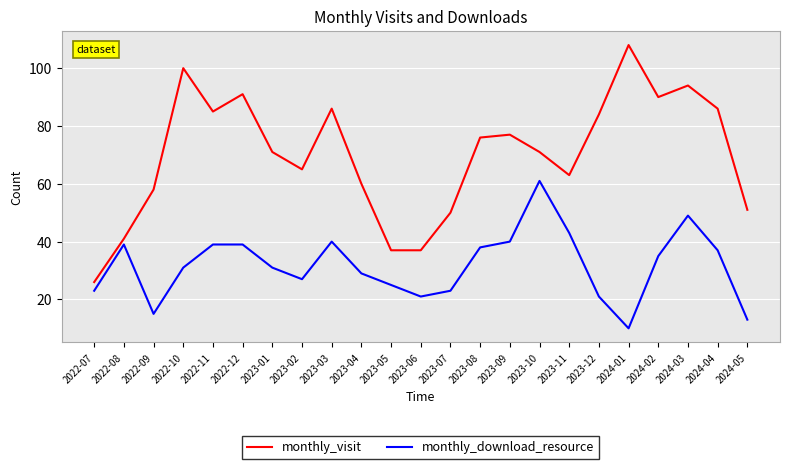

What is the average value of the monthly_download_resource series?

32